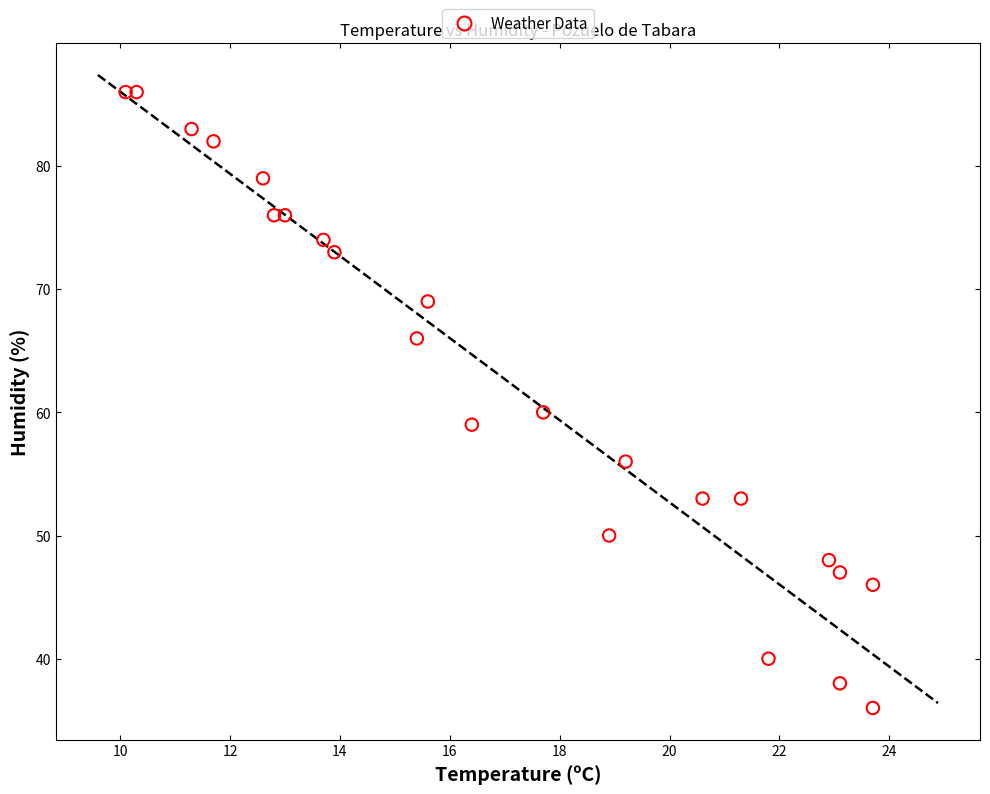

What Y value in the scatter plot is closest to 61?

60